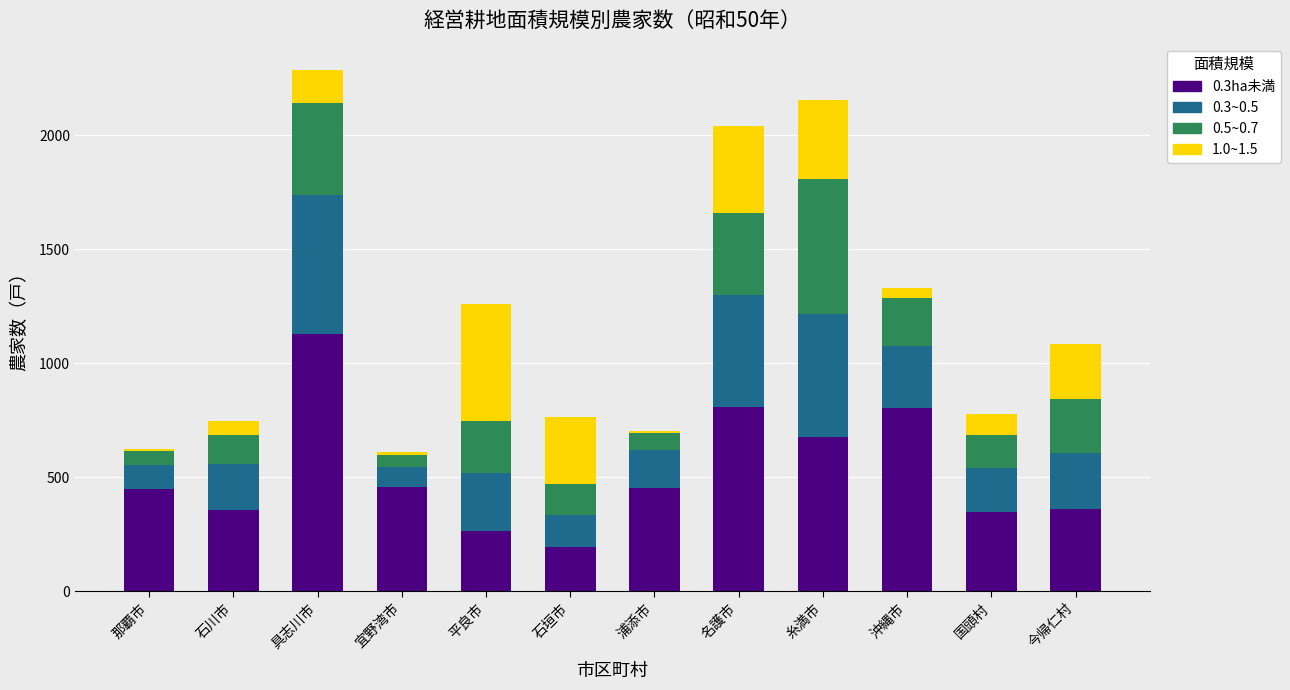

What is the total value across all series at 石川市?

748